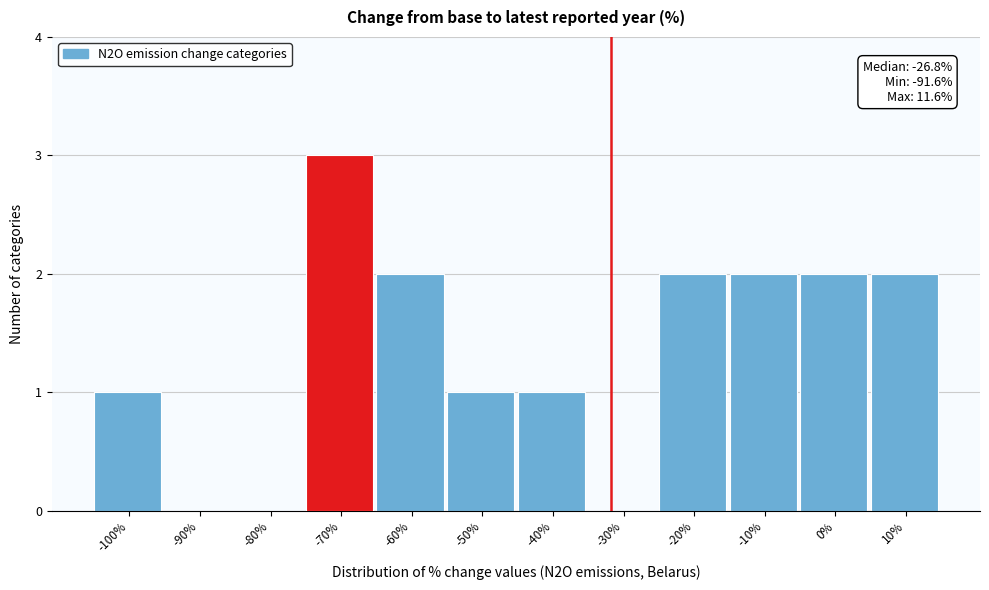

Reading left to right, list all the values displayed in this chart.

-100%=1	-90%=0	-80%=0	-70%=3	-60%=2	-50%=1	-40%=1	-30%=0	-20%=2	-10%=2	0%=2	10%=2